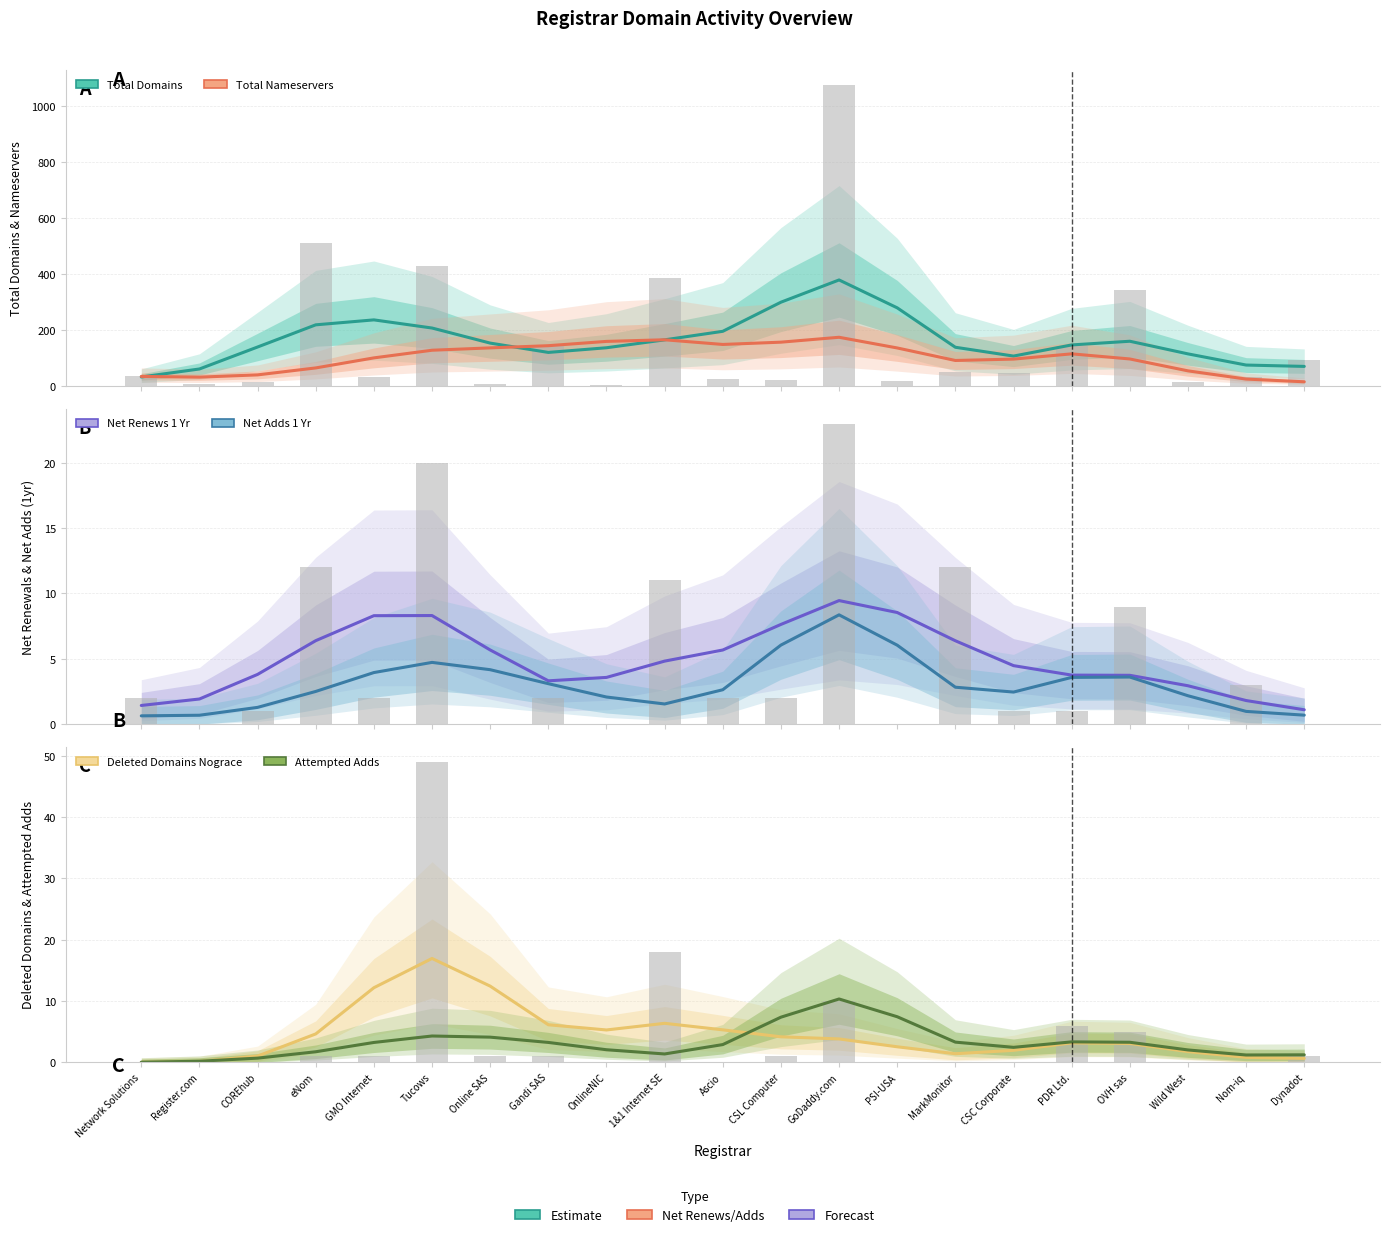

How many bars are there in total?

63